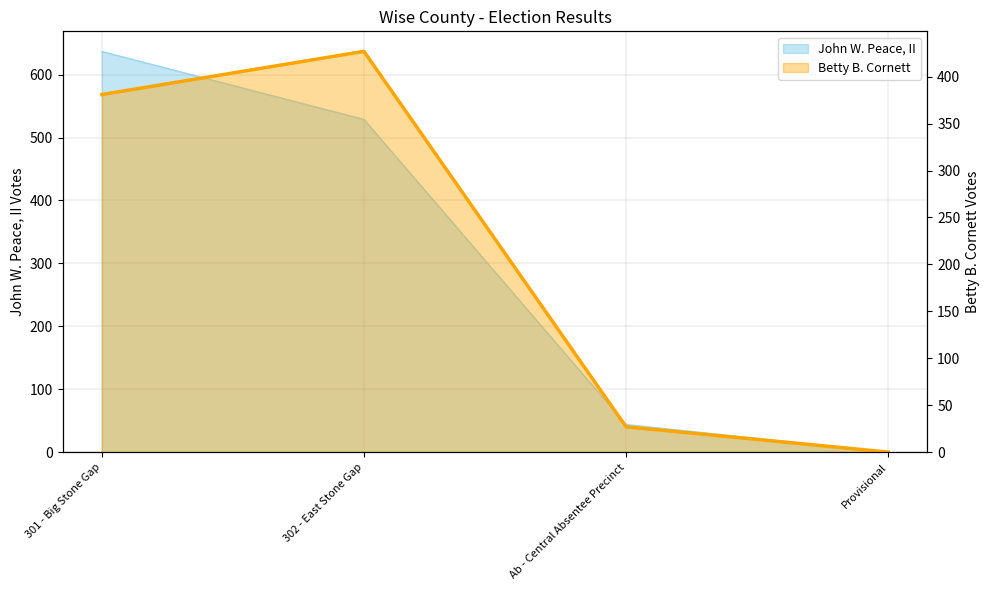

What is the value of the Betty B. Cornett point at the 1st from the left?

381